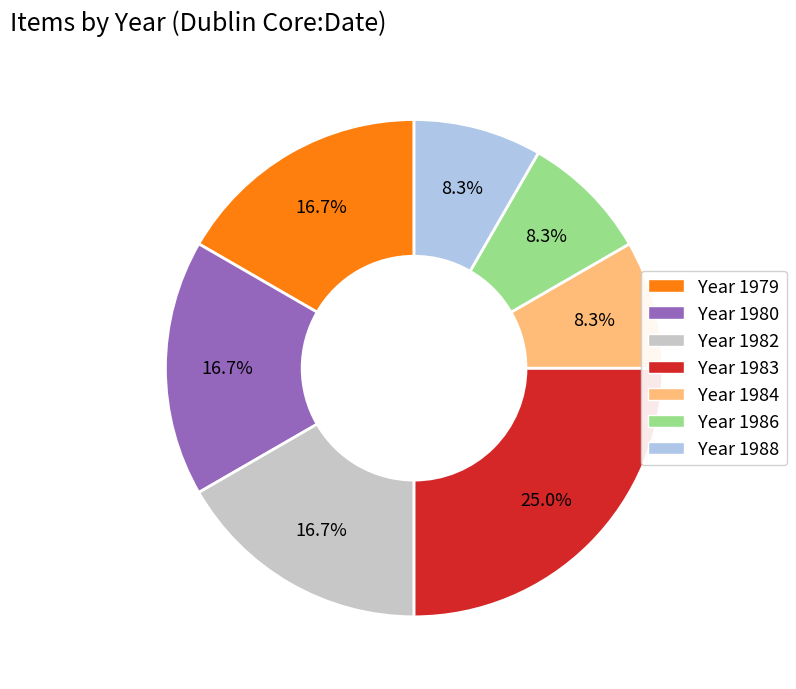

Is there a majority slice in this chart?

No